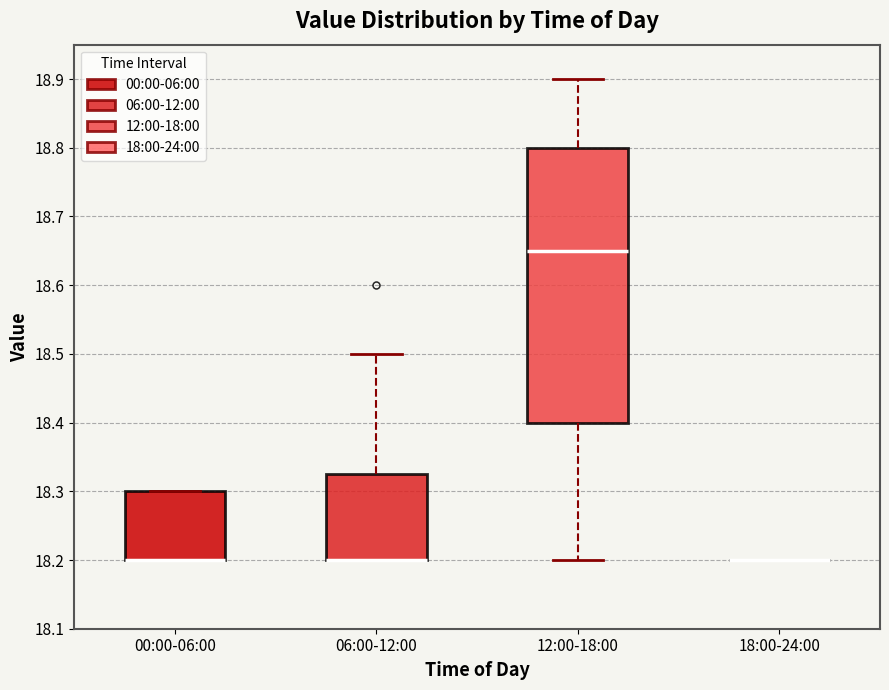

Reading left to right, transcribe this box plot: for each box, give where its median line is, the range the box spans, and where its two whiskers end, as read against the y-axis. The values are not printed on the chart, so give them approximately, as read against the axis.

00:00-06:00: median 18.20 (drawn on the box's lower edge), box 18.20 to 18.30, whiskers 18.20 to 18.30
06:00-12:00: median 18.20 (drawn on the box's lower edge), box 18.20 to 18.33, whiskers 18.20 to 18.50
12:00-18:00: median 18.65, box 18.40 to 18.80, whiskers 18.20 to 18.90
18:00-24:00: box collapsed to a line at 18.20, whiskers 18.20 to 18.20